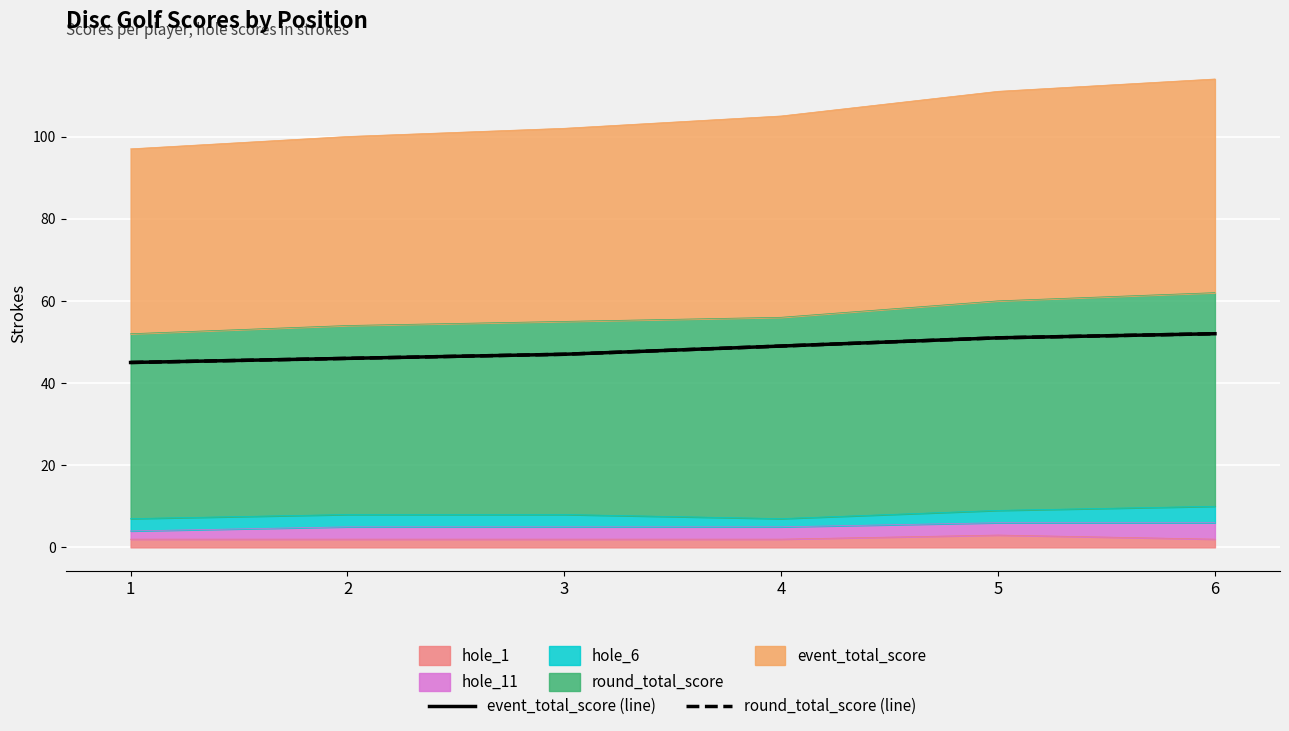

What is the sum of all event_total_score (line) values?

290